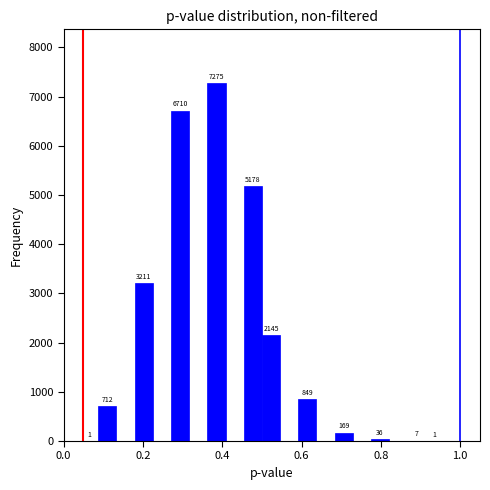

Around what value on the x-axis is the tallest bar? Give the approximate position of its centre, as read against the axis.

0.38